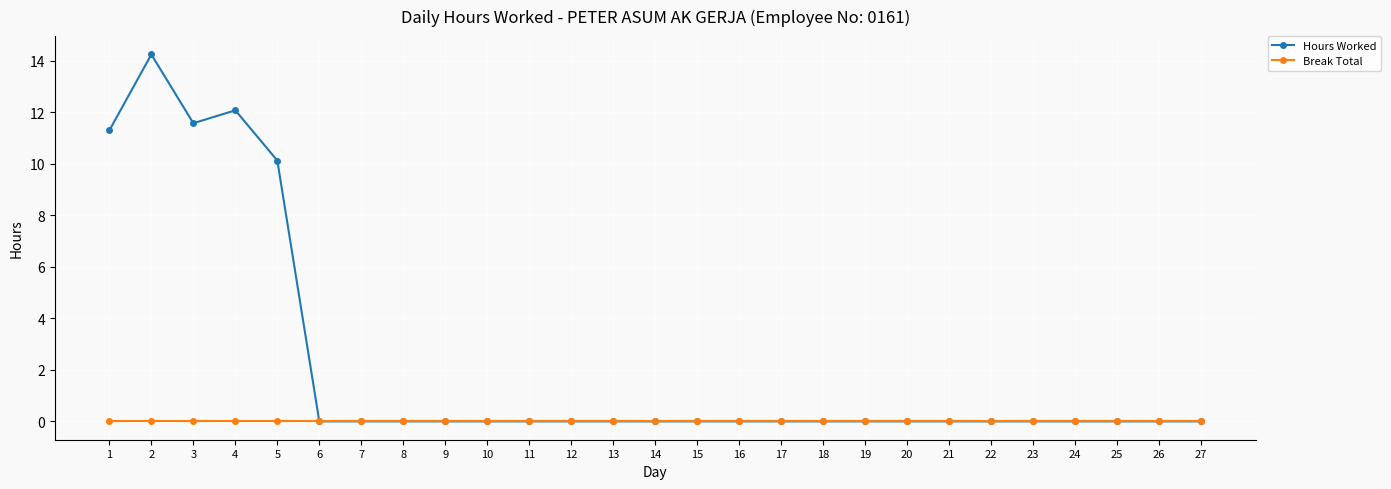

How many categories are shown in the chart?

27